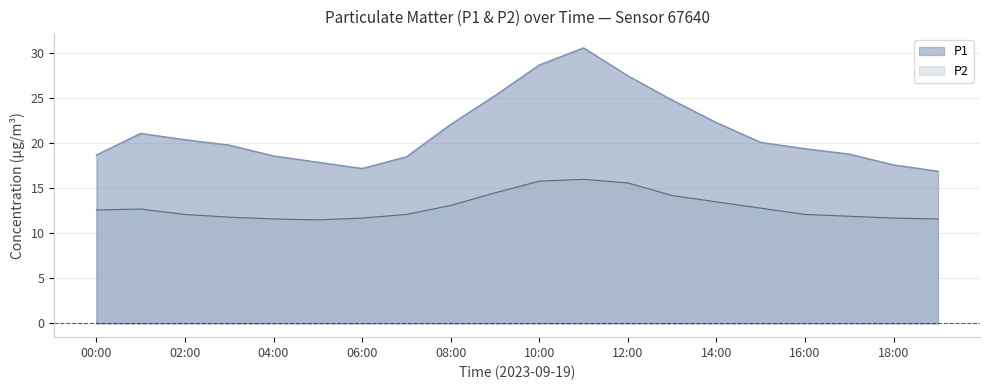

Which label corresponds to the smallest value in the chart?

05:00